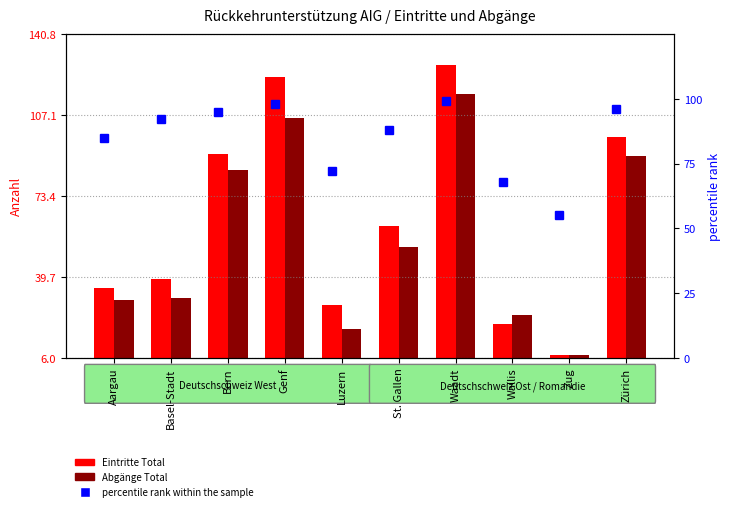

What is the difference between the Eintritte Total values at Basel-Stadt and Zürich?

59